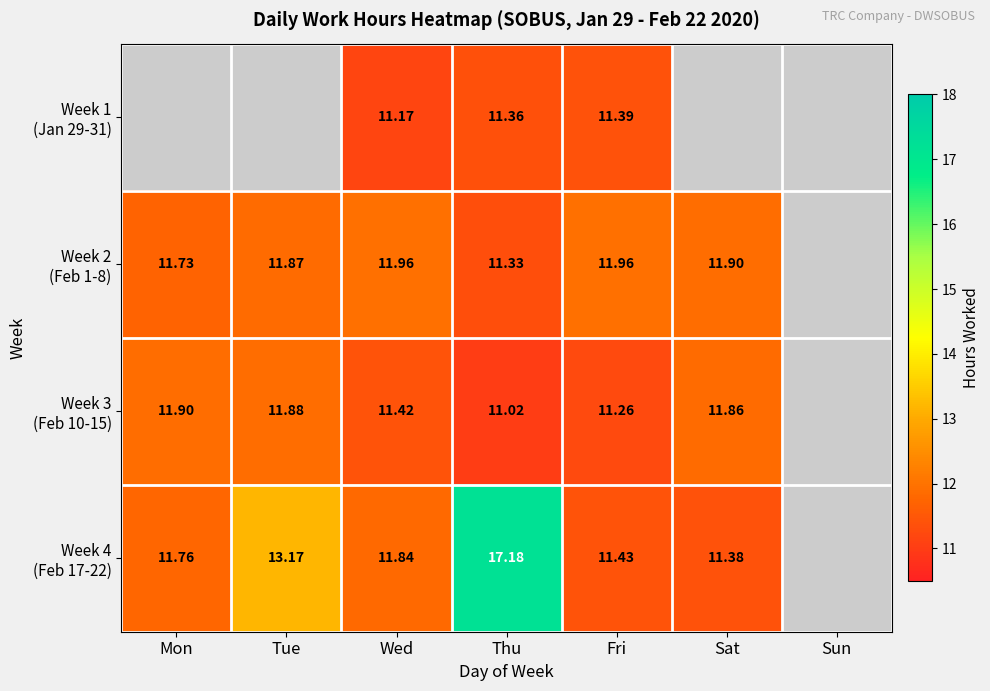

Is it true that Week 1 (Jan 29-31) equals 6.8 at Fri?

False